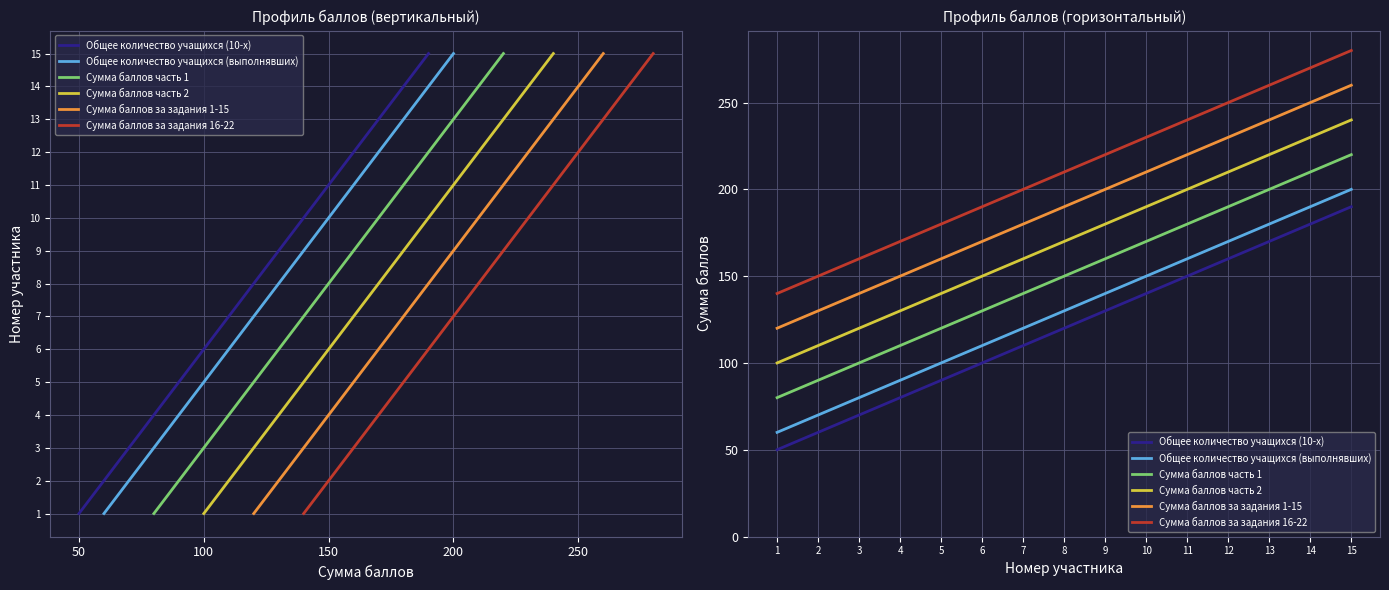

How many lines are shown in the chart?

6